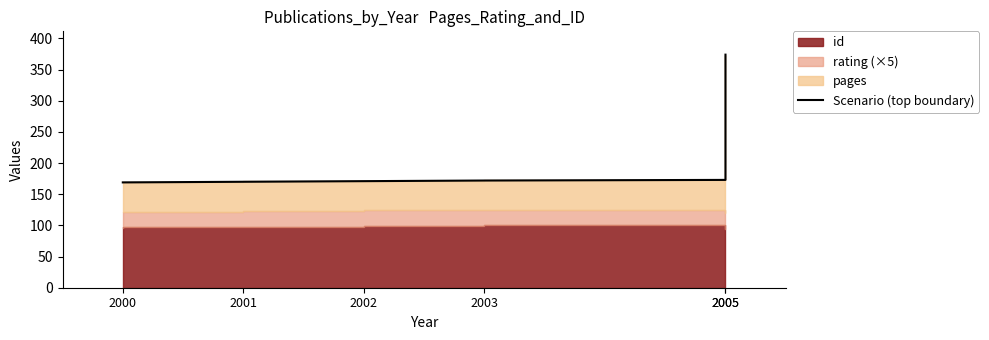

Where does the data first go above 172?

2005